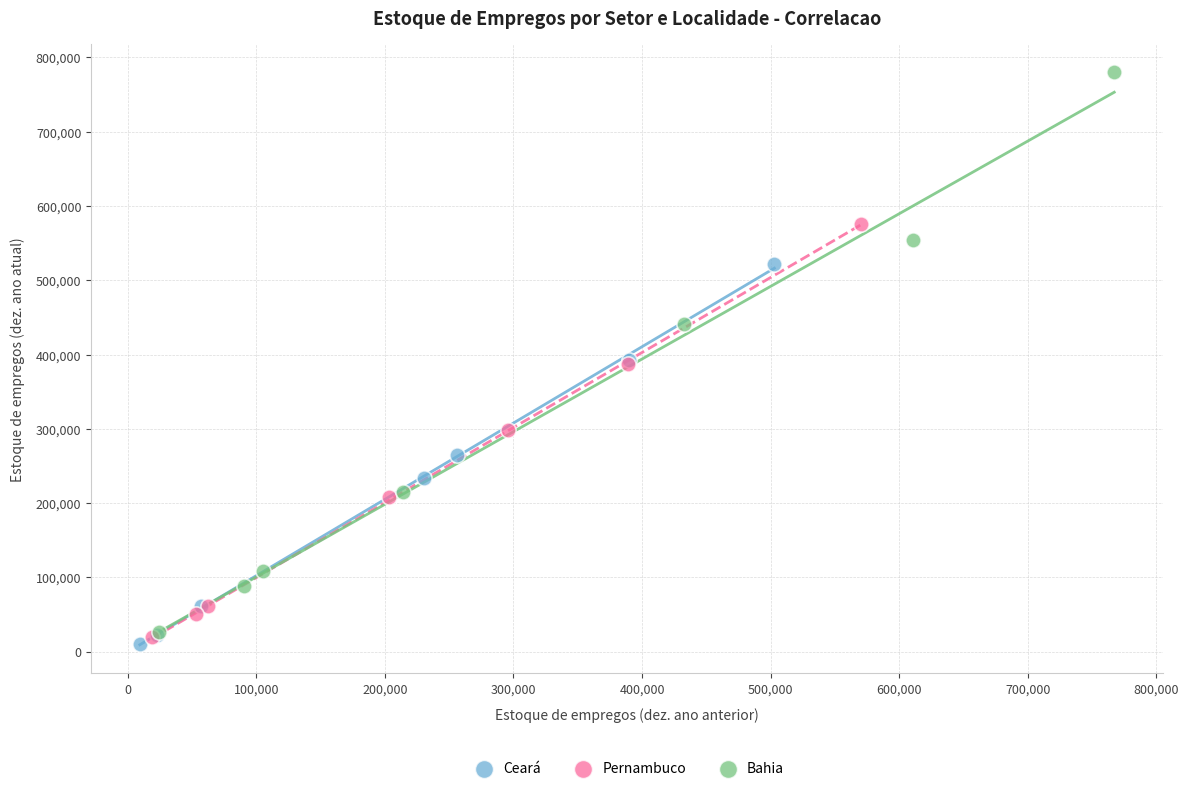

What are all the series names shown in the legend?

Ceará, Pernambuco, Bahia